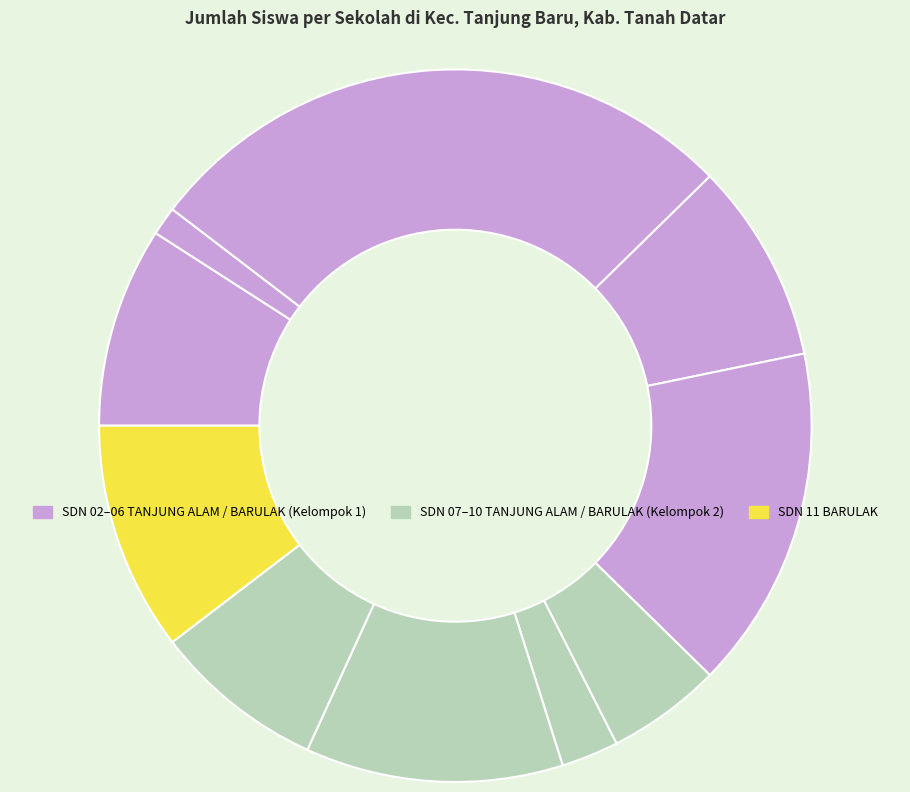

How many segments does this pie chart have?

10